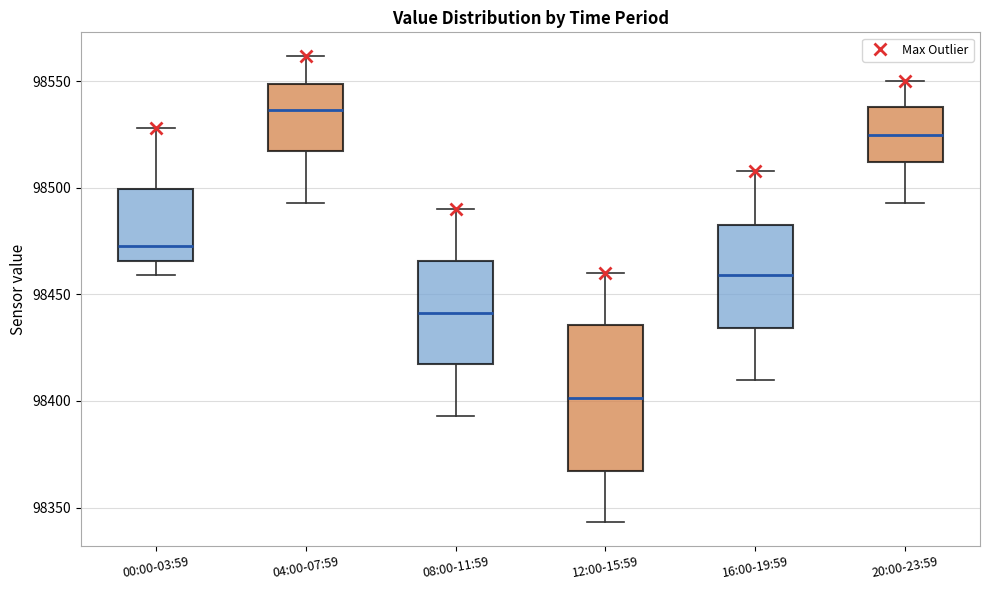

Reading left to right, transcribe this box plot: for each box, give where its median line is, the range the box spans, and where its two whiskers end, as read against the y-axis. The values are not printed on the chart, so give them approximately, as read against the axis.

00:00-03:59: median 98475, box 98465 to 98500, whiskers 98460 to 98530
04:00-07:59: median 98535, box 98515 to 98550, whiskers 98495 to 98560
08:00-11:59: median 98440, box 98415 to 98465, whiskers 98395 to 98490
12:00-15:59: median 98400, box 98365 to 98435, whiskers 98345 to 98460
16:00-19:59: median 98460, box 98435 to 98485, whiskers 98410 to 98510
20:00-23:59: median 98525, box 98510 to 98540, whiskers 98495 to 98550